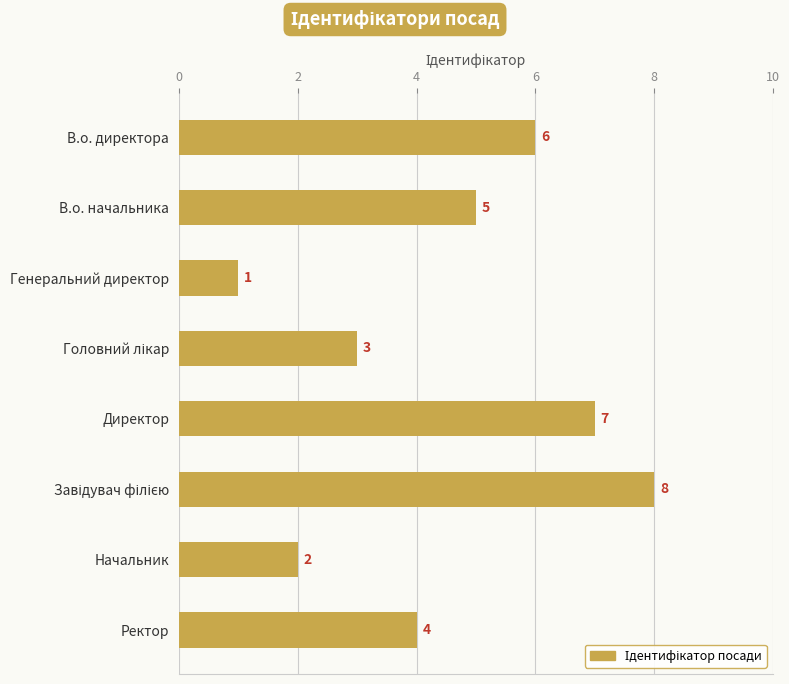

What is the difference between the maximum and minimum values?

7